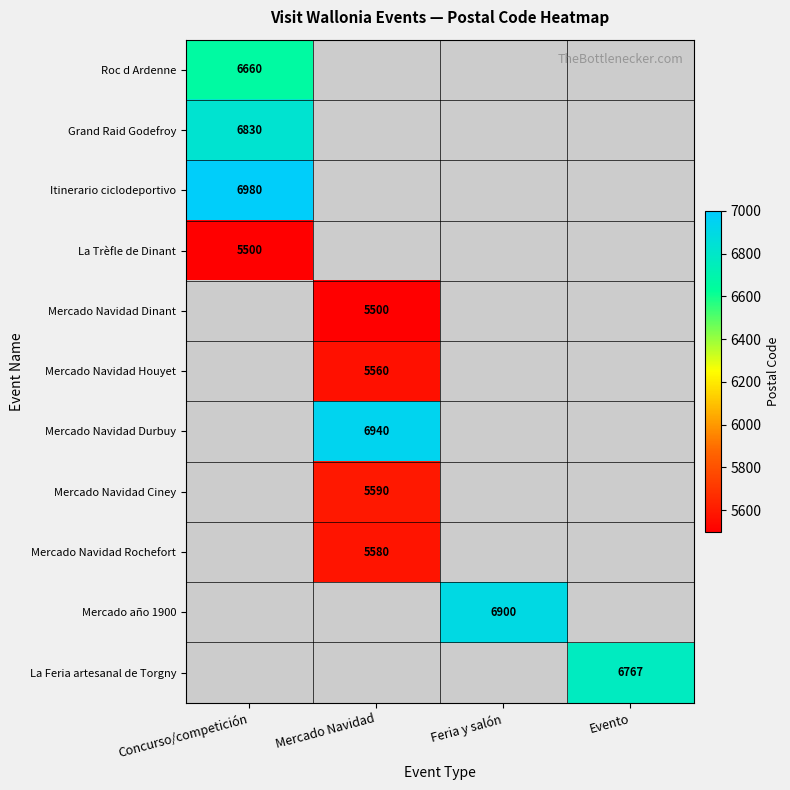

The La Feria artesanal de Torgny series shows 6767 at Evento. True or false?

True